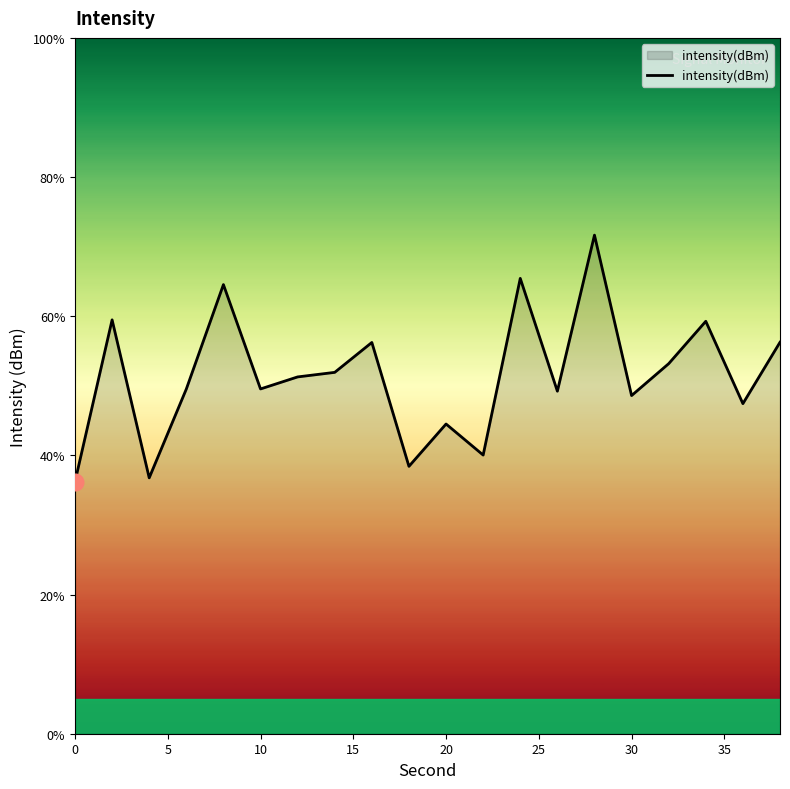

Count the number of values greater than 51.

10